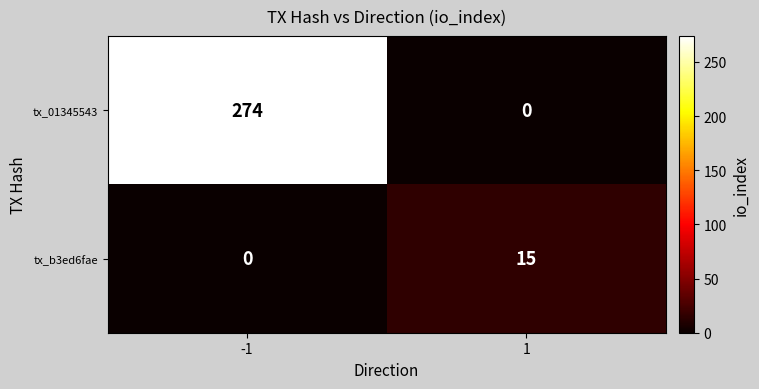

What is the sum of the tx_b3ed6fae values at -1 and 1?

15